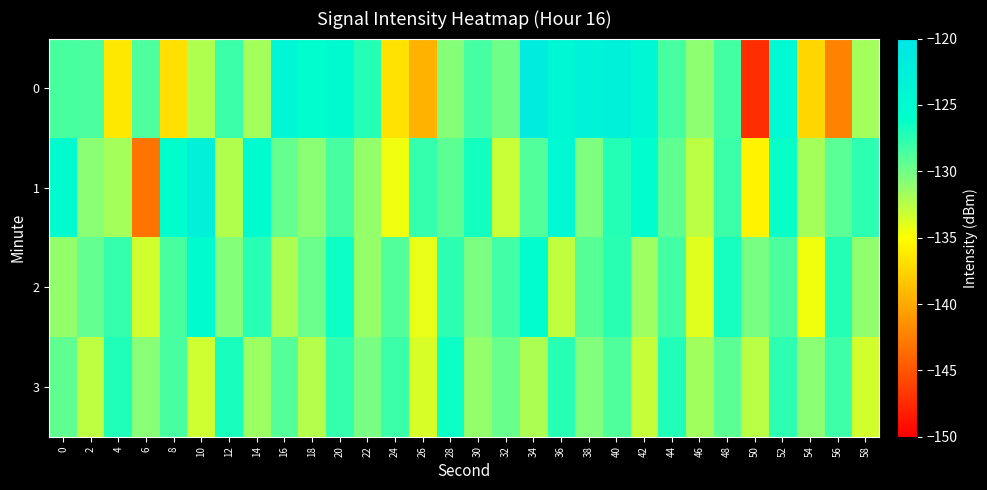

Count the number of data series in this chart.

4